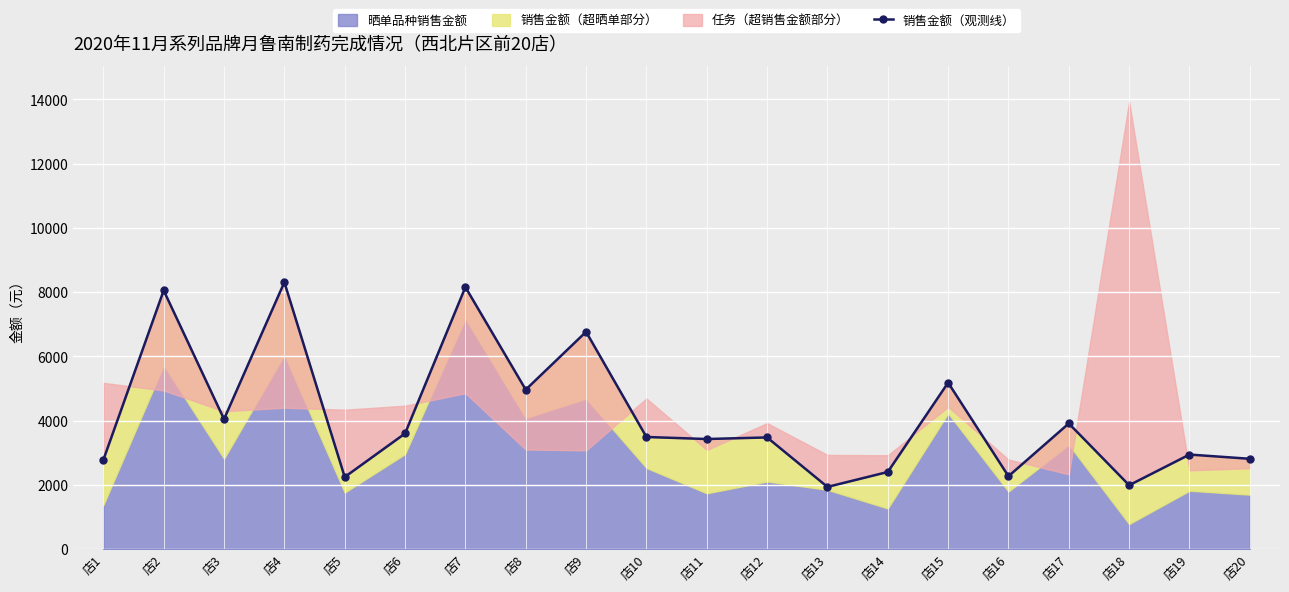

What is the ratio of the value at 店12 to the value at 店10?

1.0